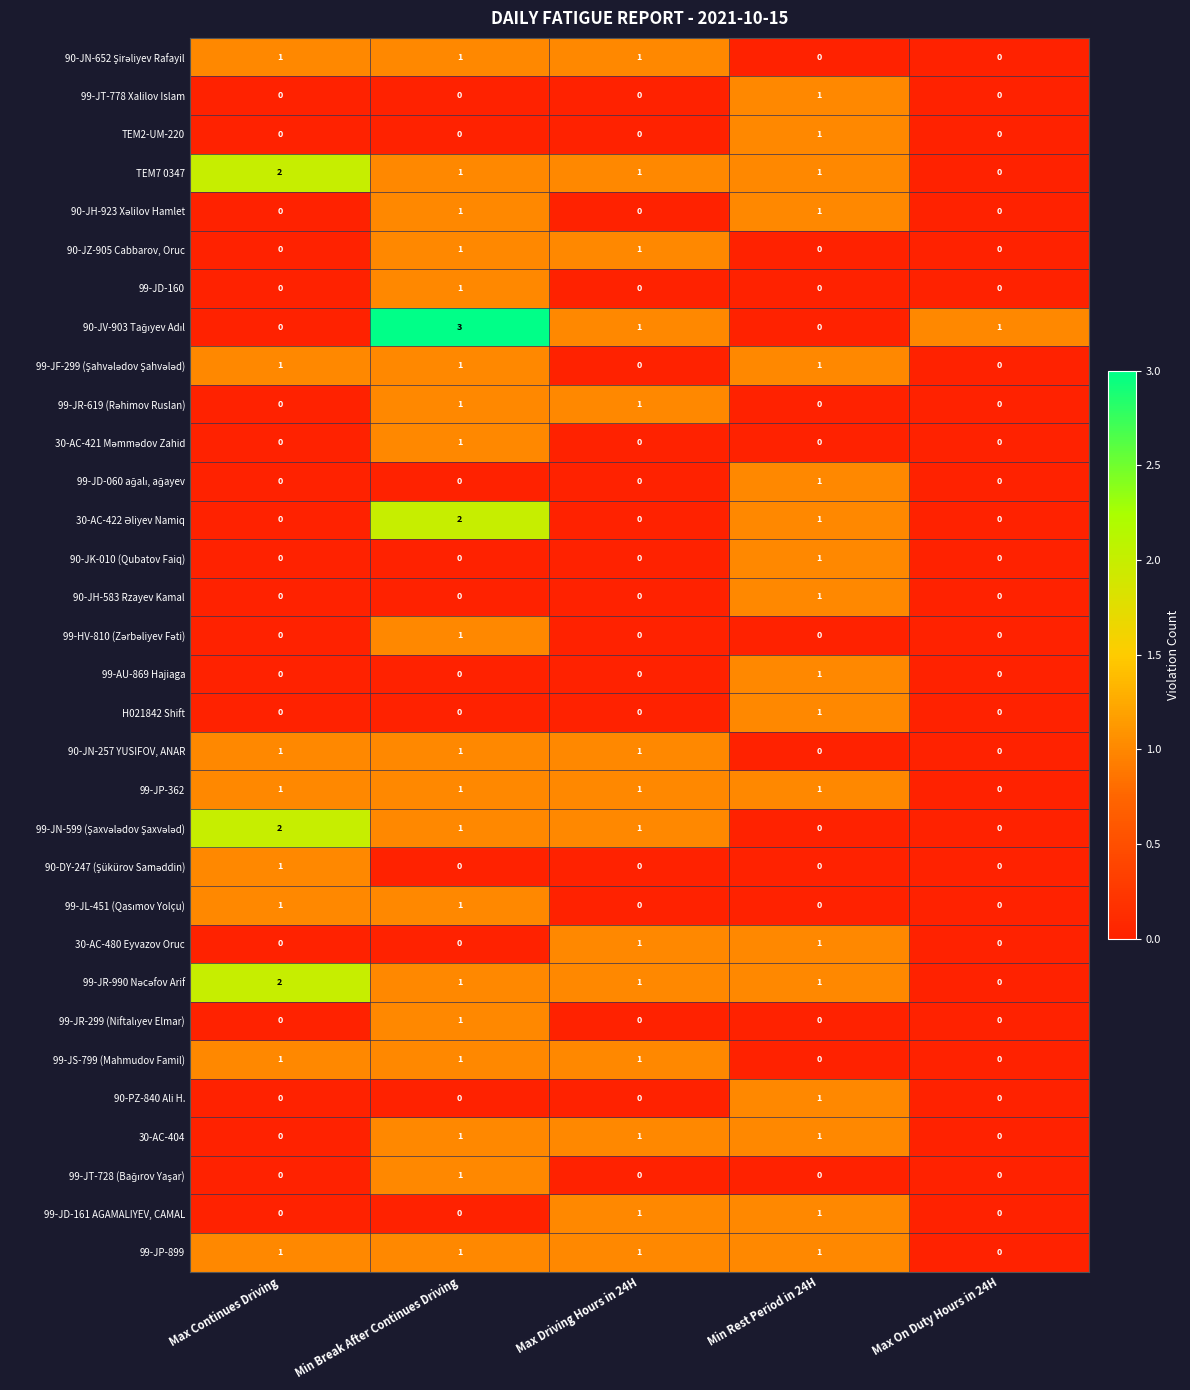

The 30-AC-404 series shows 1 at Max On Duty Hours in 24H. True or false?

False